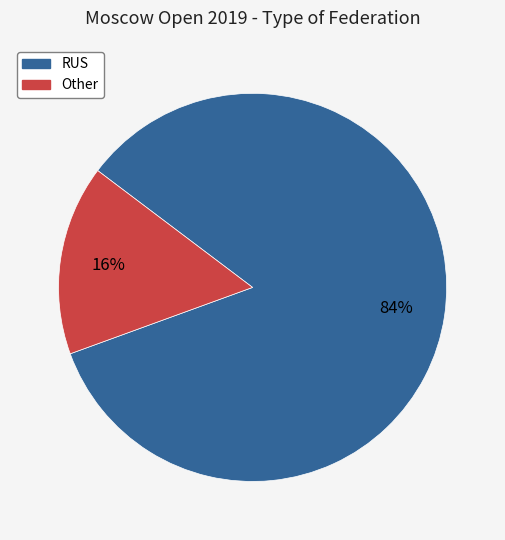

What is the smallest slice in the pie chart?

Other